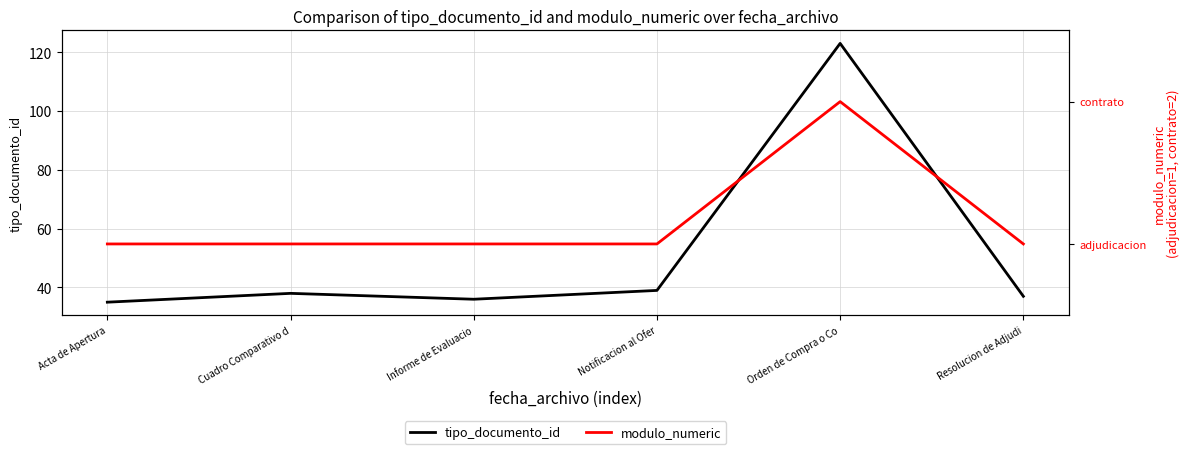

What is the difference between the highest and lowest values at Informe de Evaluacio?

35